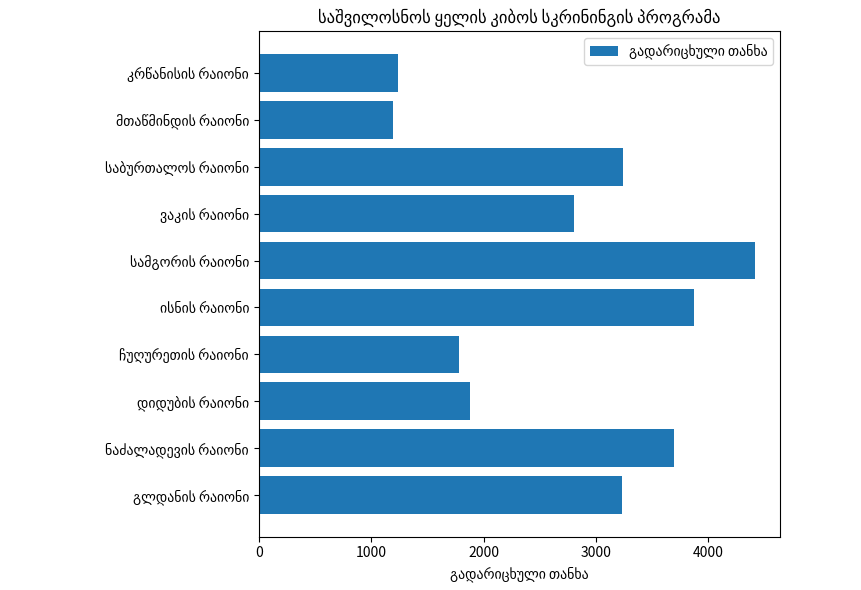

What is the difference between the second highest and second lowest values?

2633